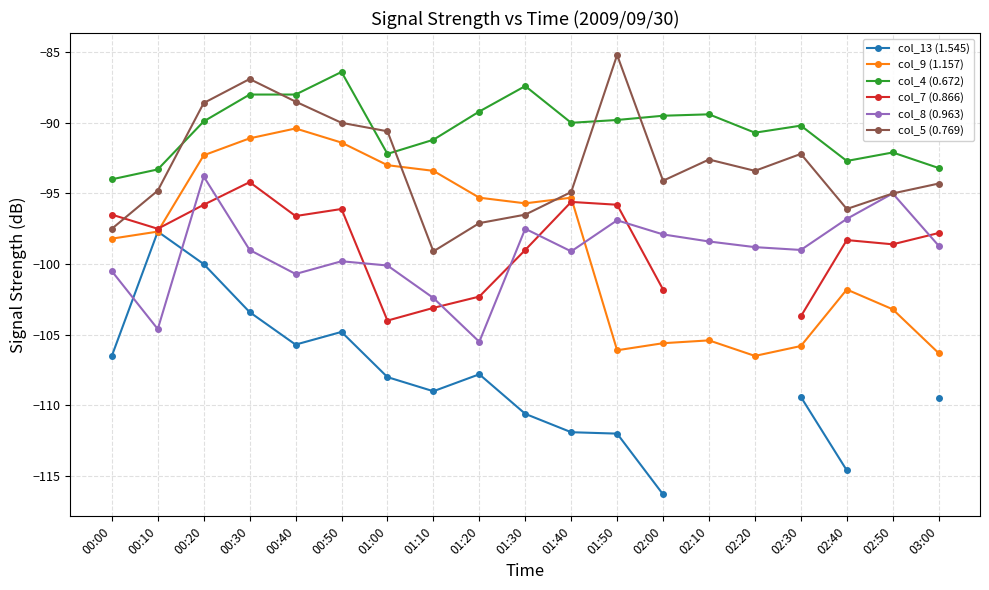

Rank the categories by col_8 (0.963) value from highest to lowest.

00:20, 02:50, 02:40, 01:50, 01:30, 02:00, 02:10, 03:00, 02:20, 00:30, 02:30, 01:40, 00:50, 01:00, 00:00, 00:40, 01:10, 00:10, 01:20